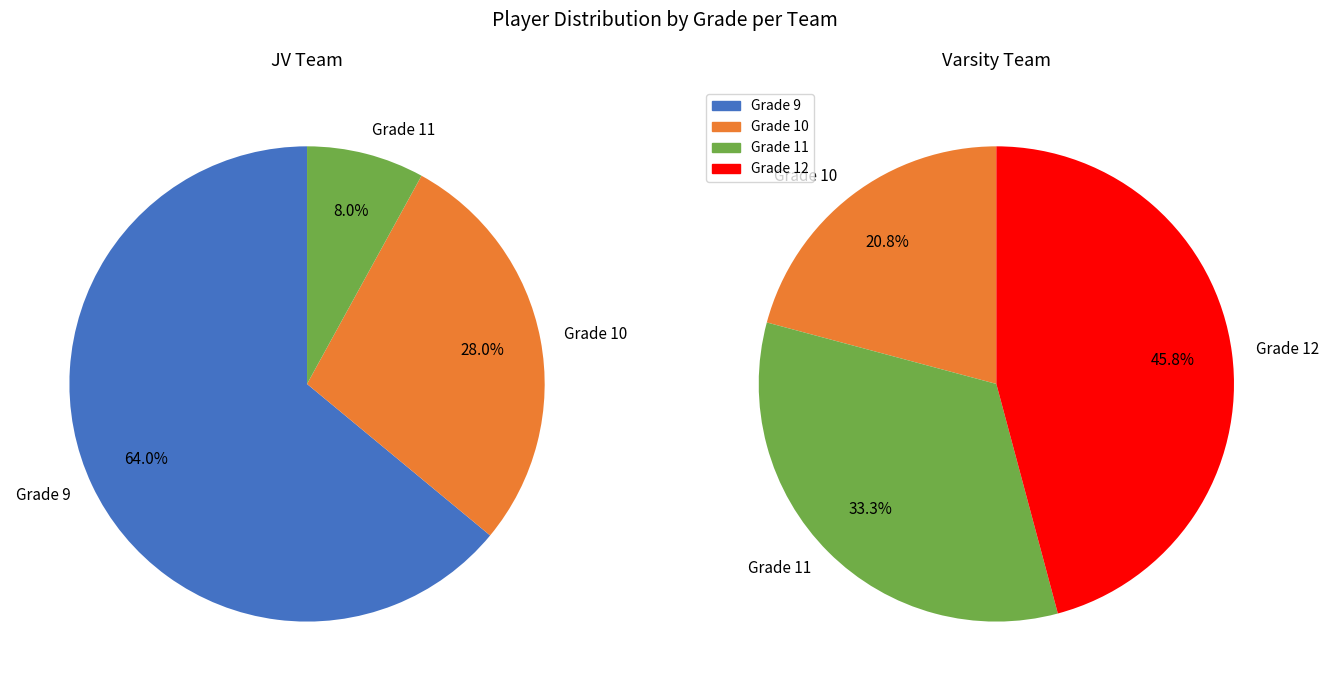

Is it true that 12 is 46% of the pie?

True